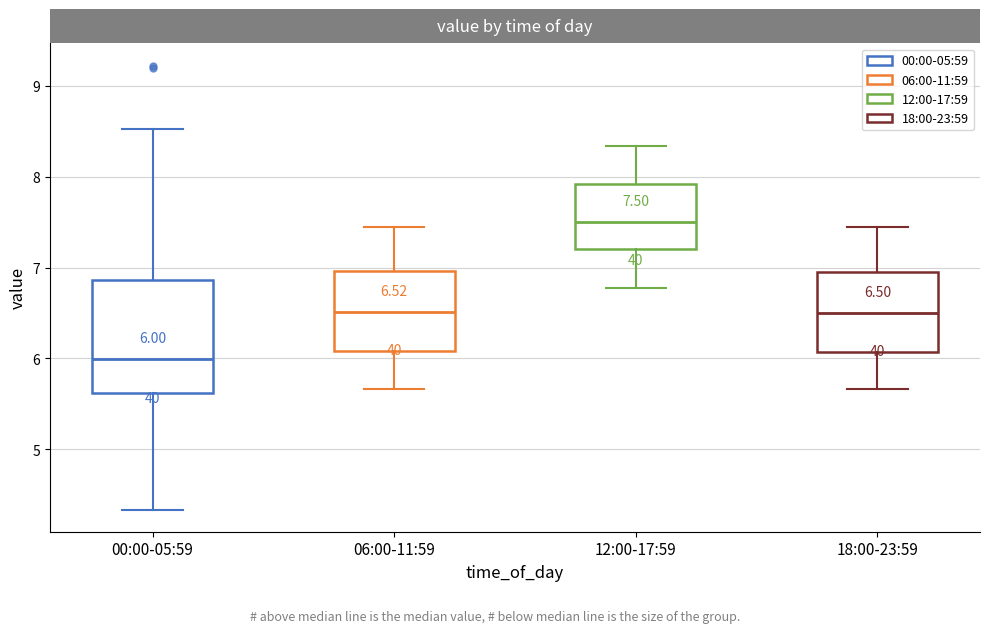

Comparing the boxes themselves (not the whiskers), which one is the tallest?

00:00-05:59